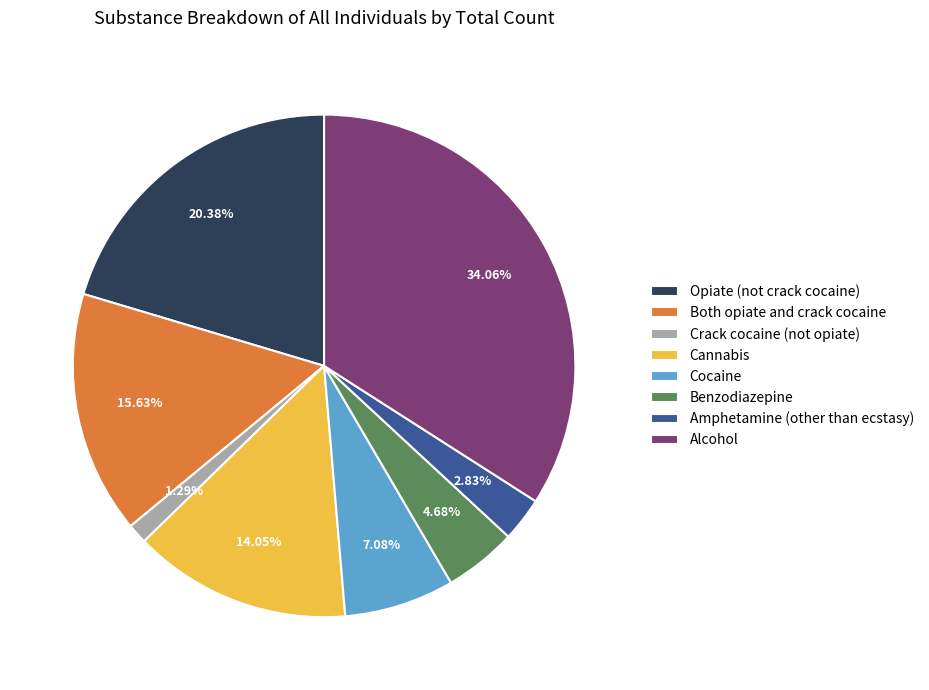

Which has a higher value, Benzodiazepine or Opiate (not crack cocaine)?

Opiate (not crack cocaine)